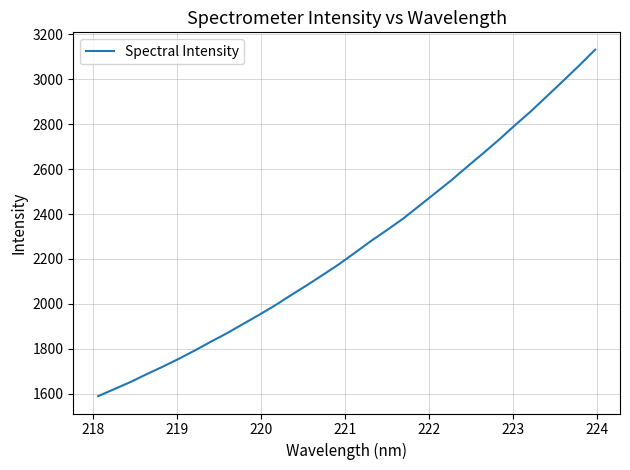

What is the minimum value shown in the chart?

1589.3